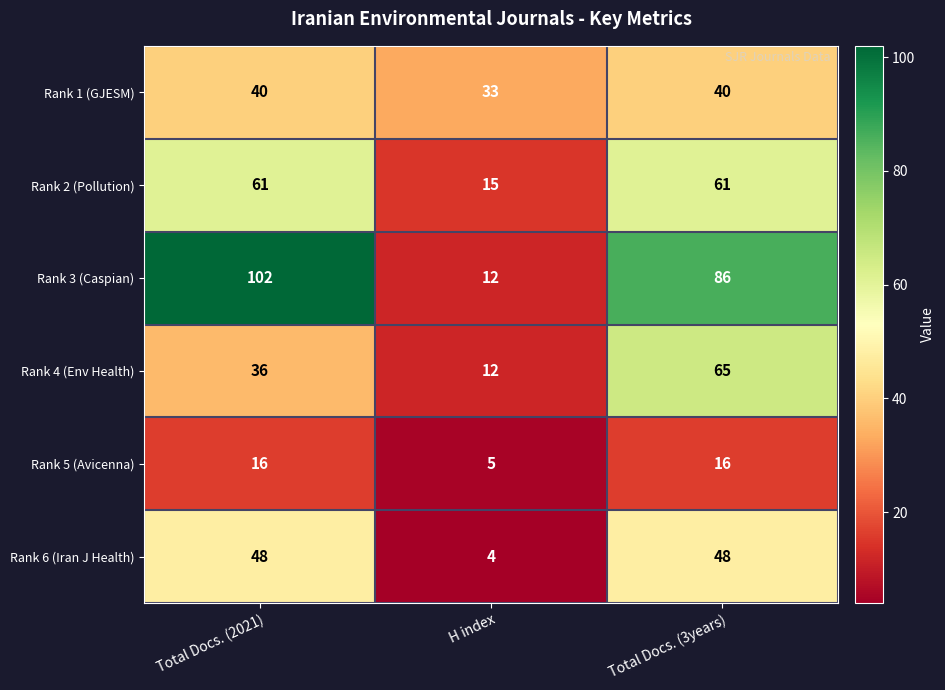

Reading left to right, what are all the values shown in this chart?

Rank 1 (GJESM): 40	33	40
Rank 2 (Pollution): 61	15	61
Rank 3 (Caspian): 102	12	86
Rank 4 (Env Health): 36	12	65
Rank 5 (Avicenna): 16	5	16
Rank 6 (Iran J Health): 48	4	48